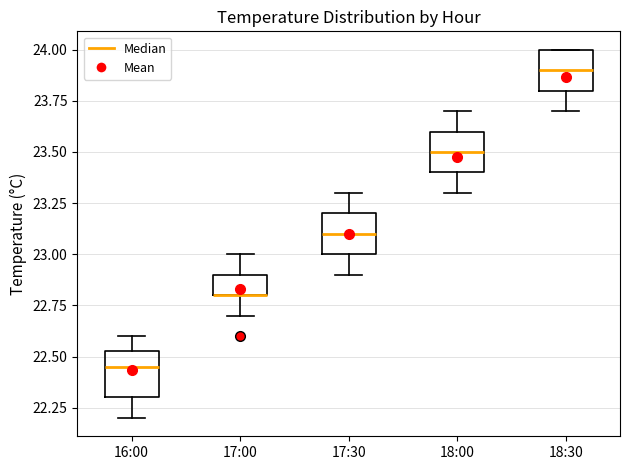

Reading left to right, transcribe this box plot: for each box, give where its median line is, the range the box spans, and where its two whiskers end, as read against the y-axis. The values are not printed on the chart, so give them approximately, as read against the axis.

16:00: median 22.45, box 22.30 to 22.55, whiskers 22.20 to 22.60
17:00: median 22.80 (drawn on the box's lower edge), box 22.80 to 22.90, whiskers 22.70 to 23.00
17:30: median 23.10, box 23.00 to 23.20, whiskers 22.90 to 23.30
18:00: median 23.50, box 23.40 to 23.60, whiskers 23.30 to 23.70
18:30: median 23.90, box 23.80 to 24.00, whiskers 23.70 to 24.00